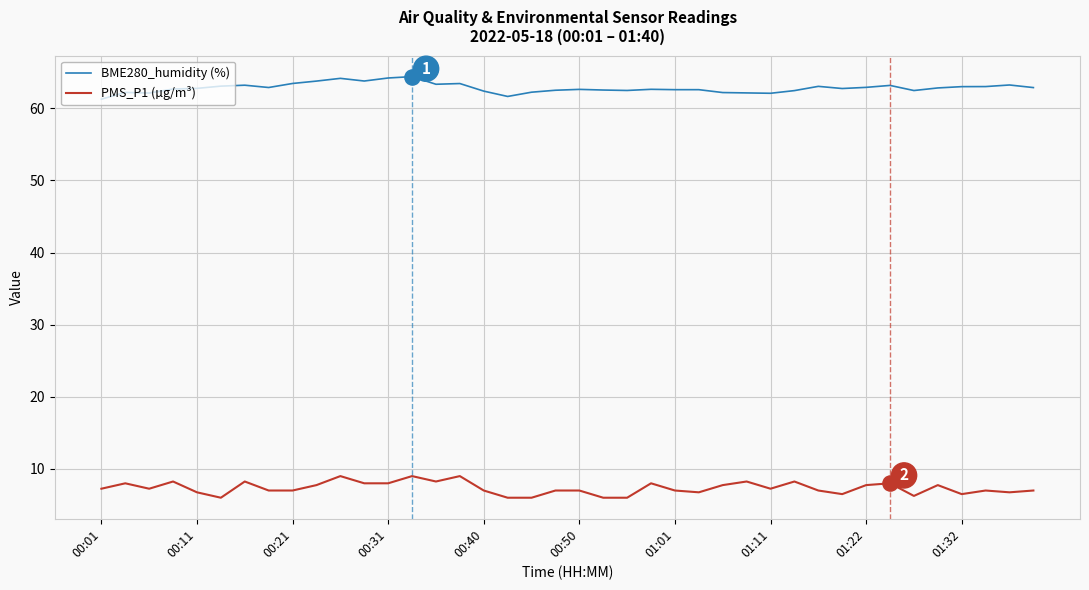

What are all the series names shown in the legend?

BME280_humidity (%), PMS_P1 (µg/m³)